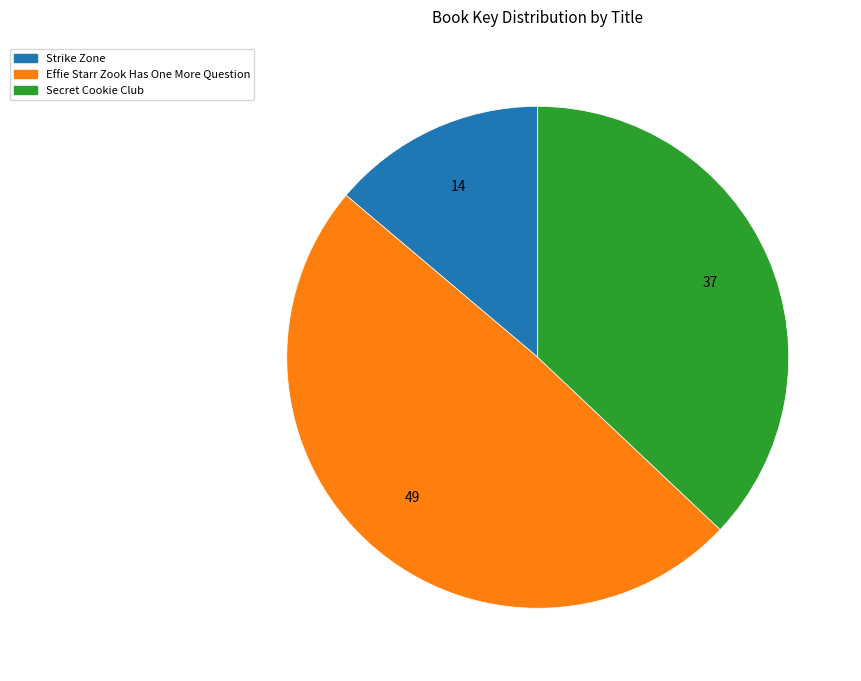

Count the number of slices in the pie.

3